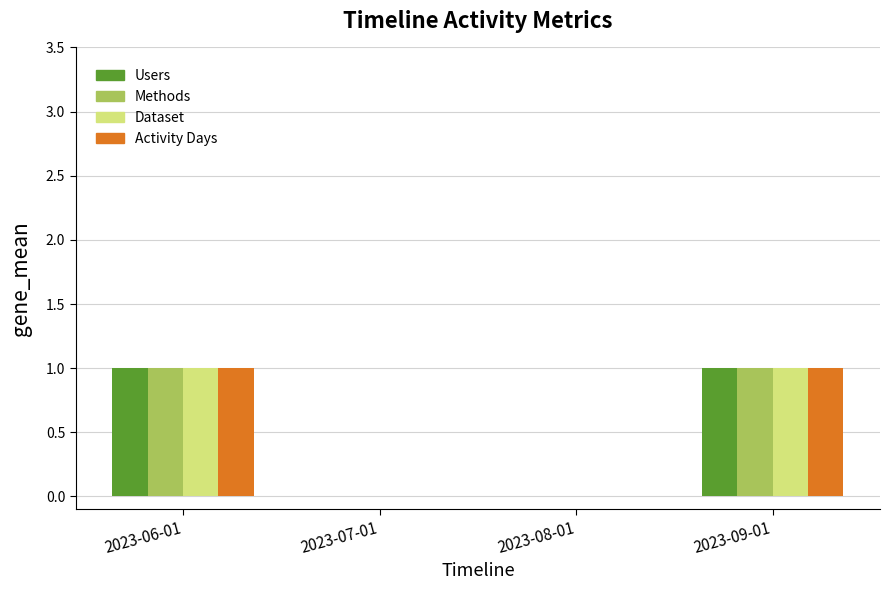

What is the total value across all series at 2023-09-01?

4